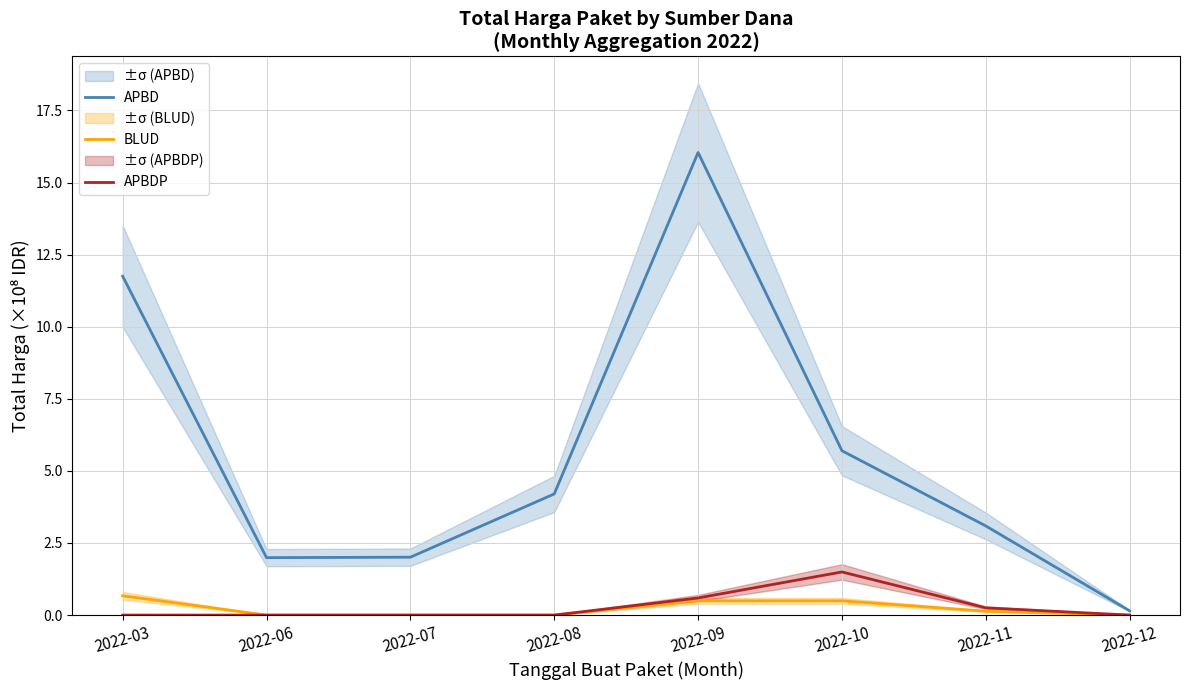

True or false: BLUD and APBD intersect in this chart.

False